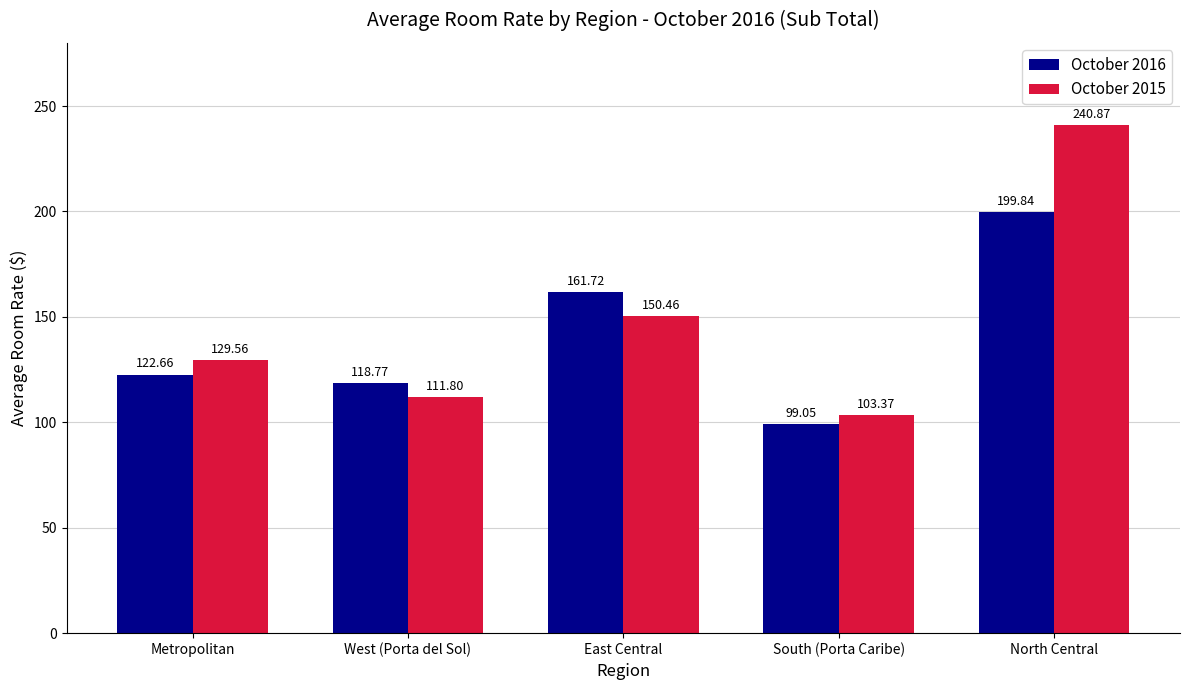

Which series changed the most between Metropolitan and North Central?

October 2015